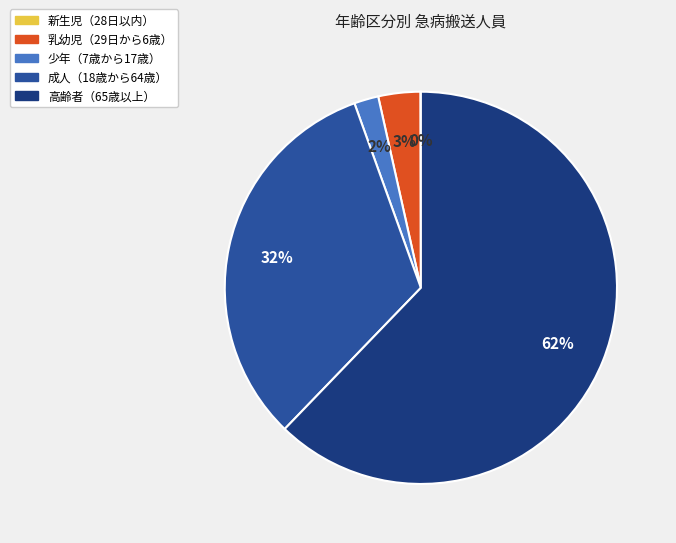

Is it true that 成人（18歳から64歳） is 22% of the pie?

False